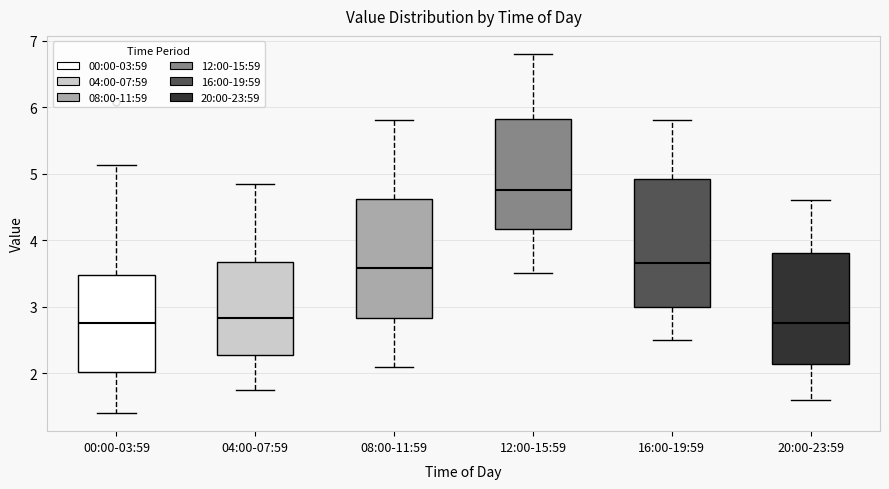

Comparing the boxes themselves (not the whiskers), which one is the tallest?

16:00-19:59